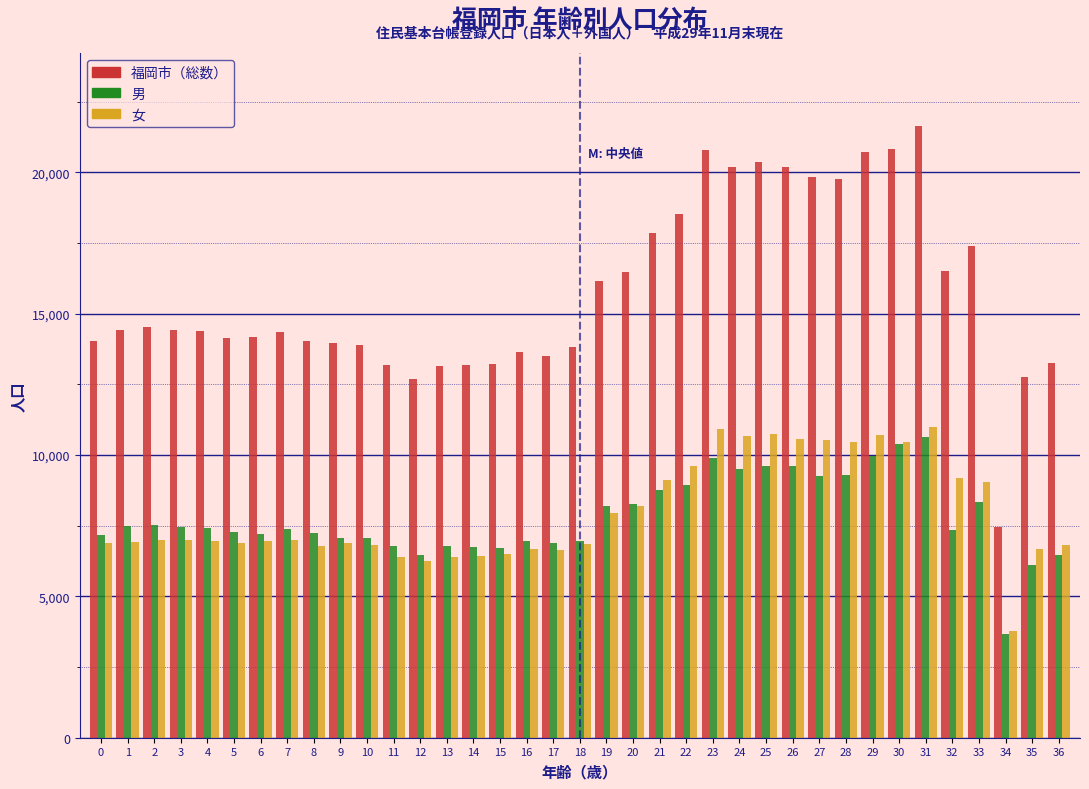

Which series has the largest total across all categories?

福岡市（総数）